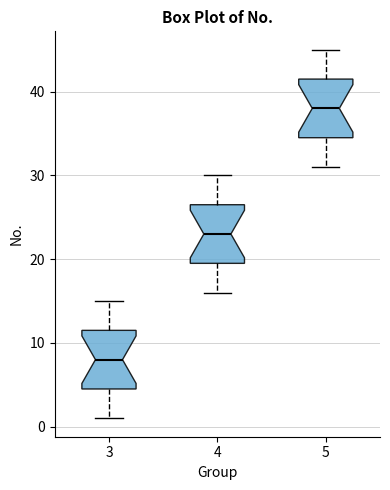

Where does the median line of the box at x = 3 sit on the y-axis? The values are not printed on the chart, so give them approximately, as read against the axis.

8